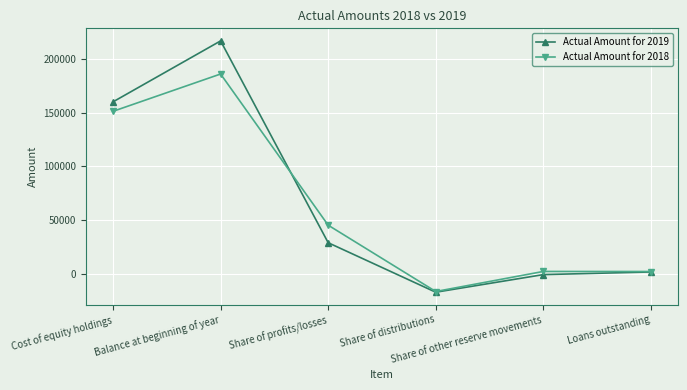

At which label does Actual Amount for 2019 first exceed 28867?

Cost of equity holdings